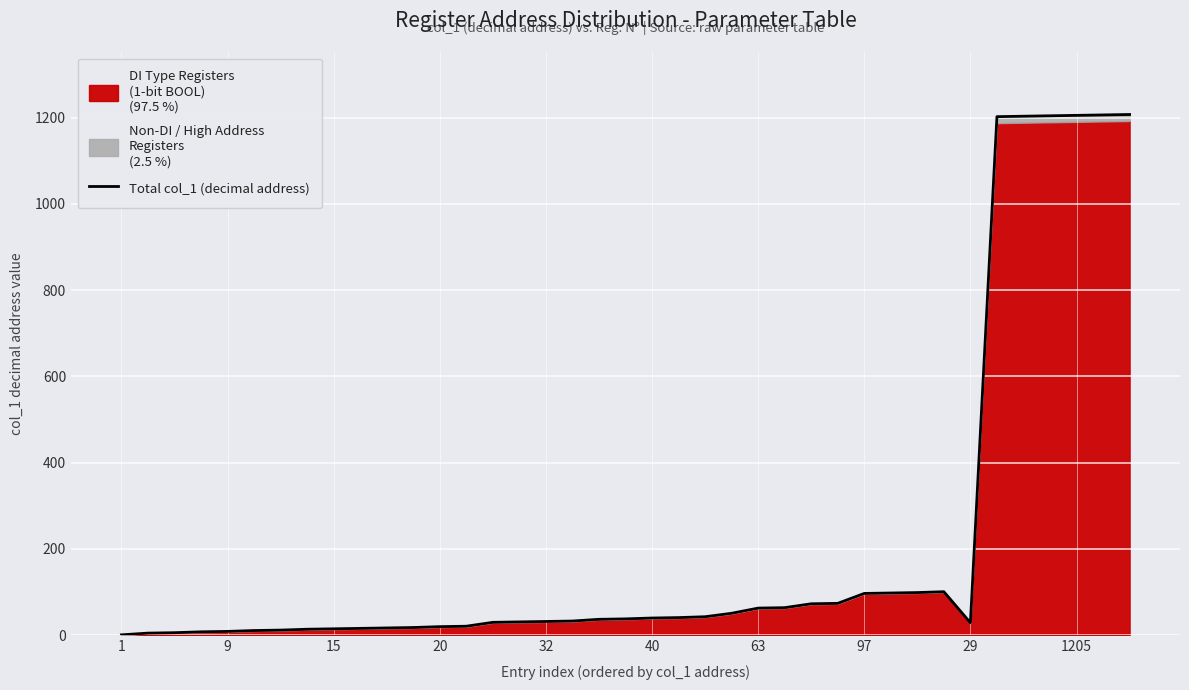

Approximately how many times larger is the value at 10 compared to 16?

0.5